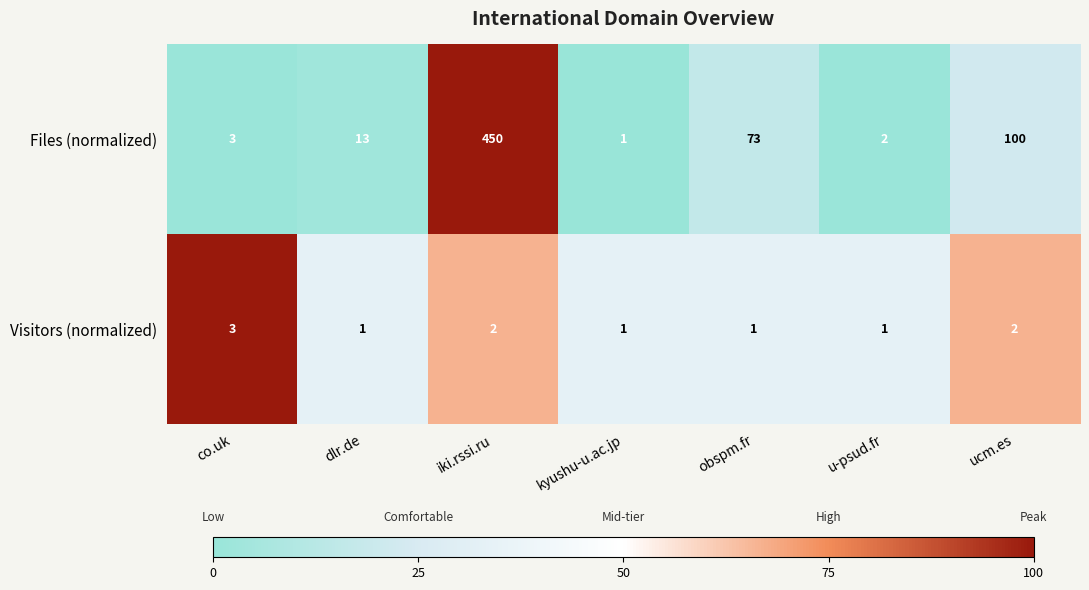

Which series has the widest spread of values?

Files (normalized)